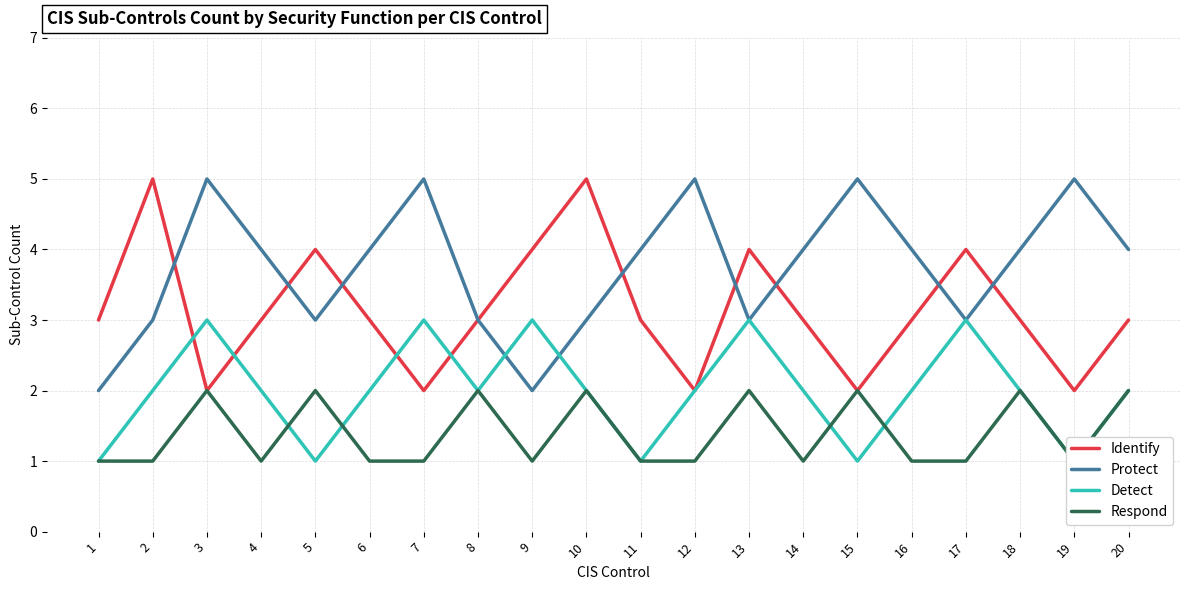

What is the value of the Detect point at the 17th from the left?

3